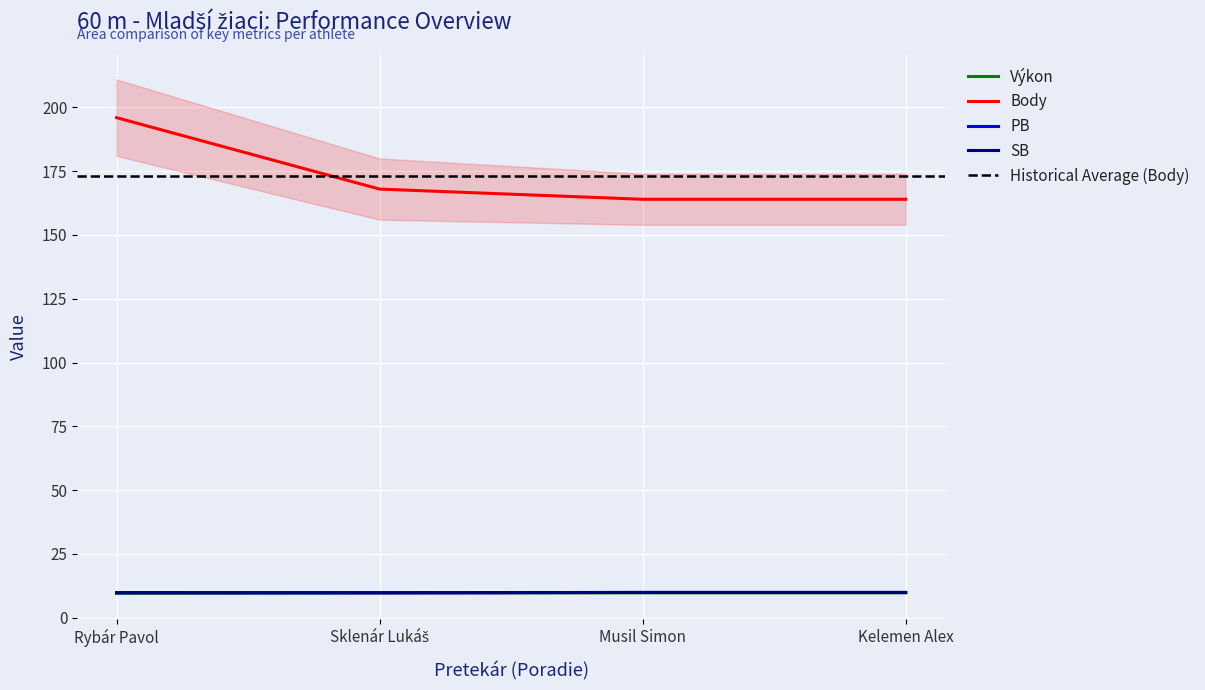

What is the label of the 2nd point from the right?

Musil Simon